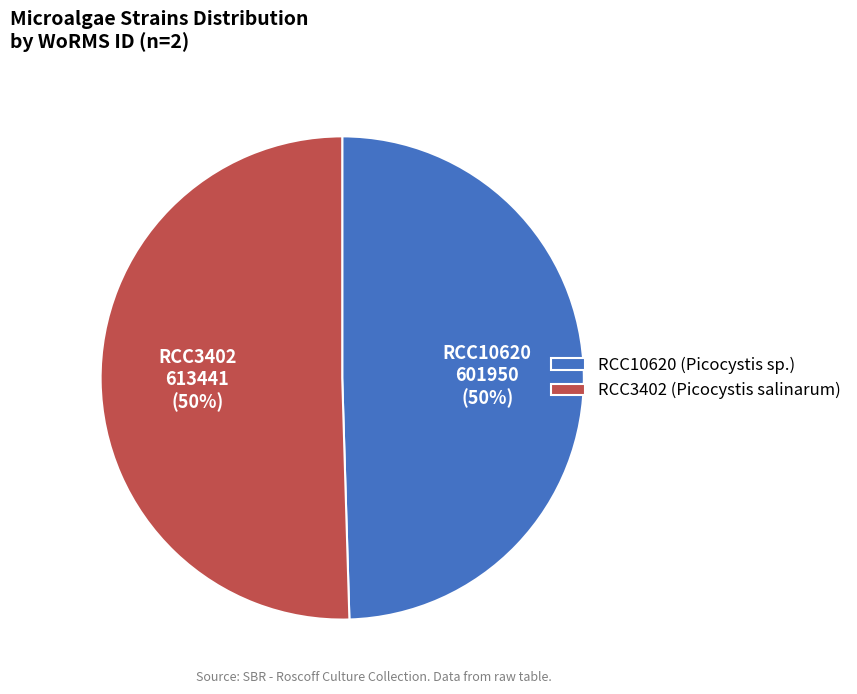

To the nearest percent, what is the average slice percentage?

50%